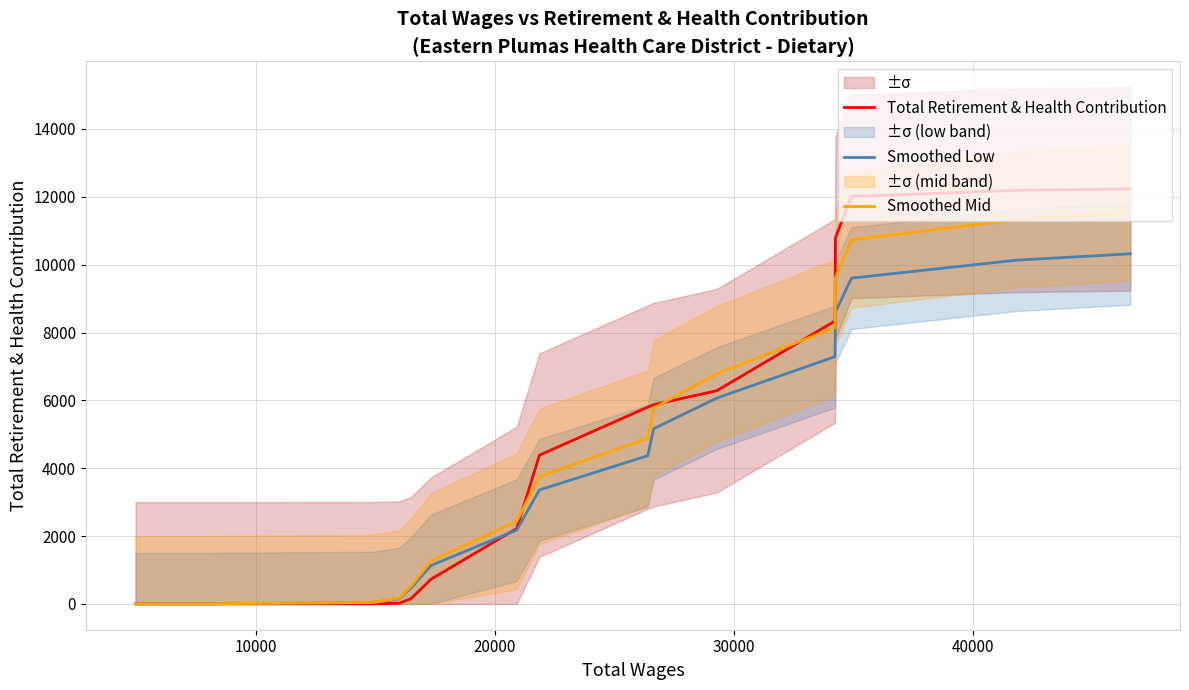

What is the maximum value for Total Retirement & Health Contribution?

12233.5